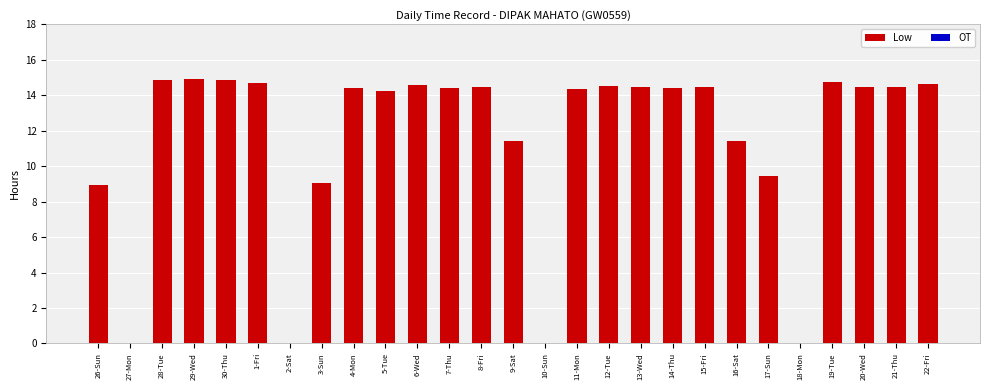

What is the sum of the values at 2-Sat and 29-Wed?

14.9